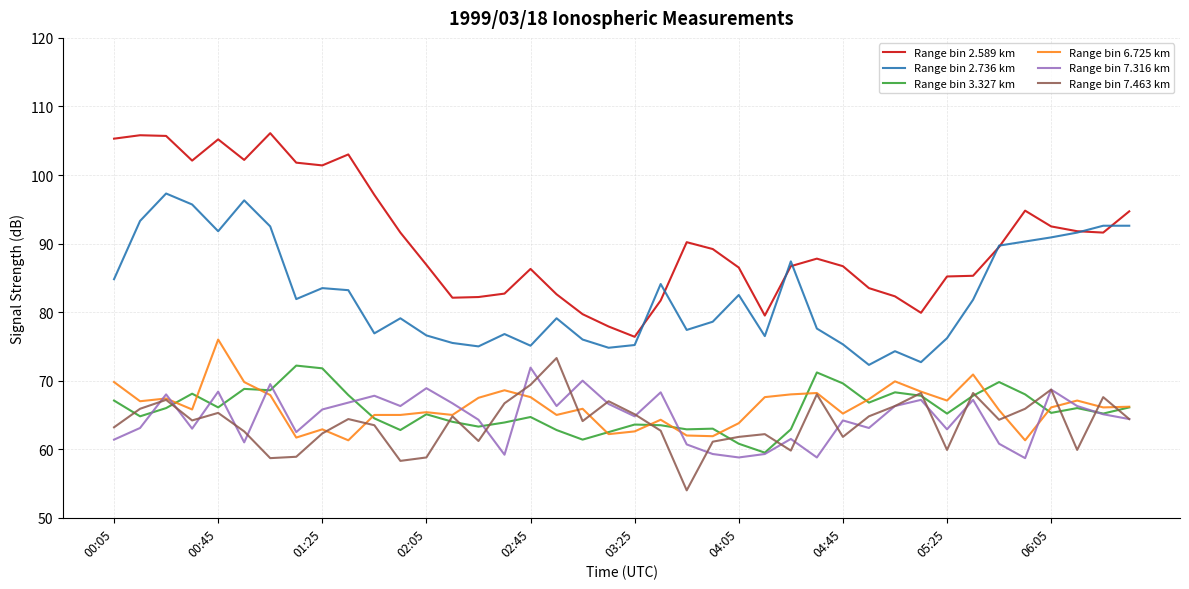

Which series has the largest range (max minus min)?

Range bin 2.589 km